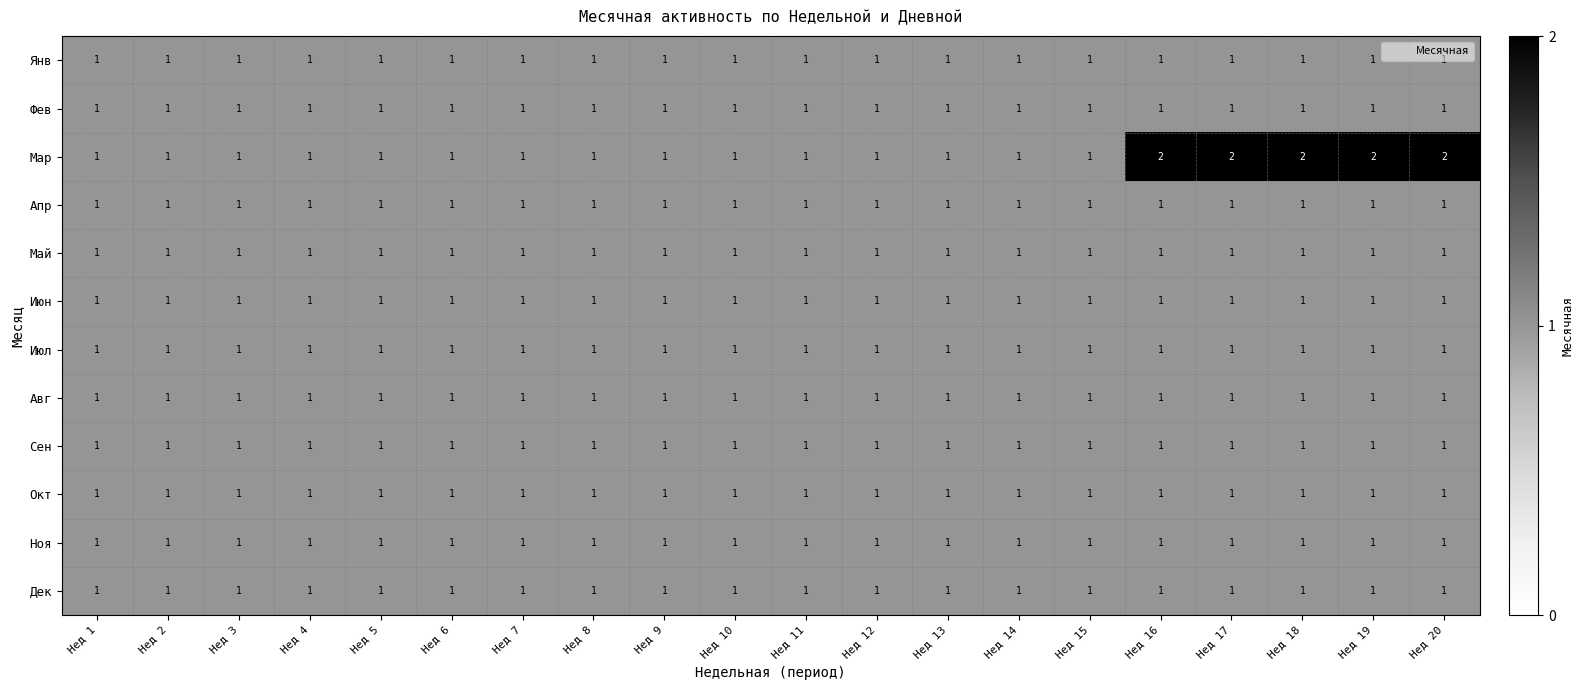

Which series has the widest spread of values?

Мар